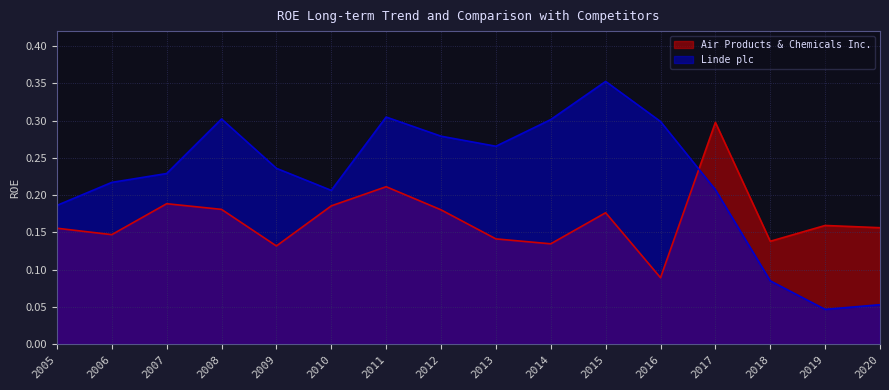

Rank the categories by Linde plc value from highest to lowest.

2015, 2011, 2008, 2014, 2016, 2012, 2013, 2009, 2007, 2006, 2017, 2010, 2005, 2018, 2020, 2019